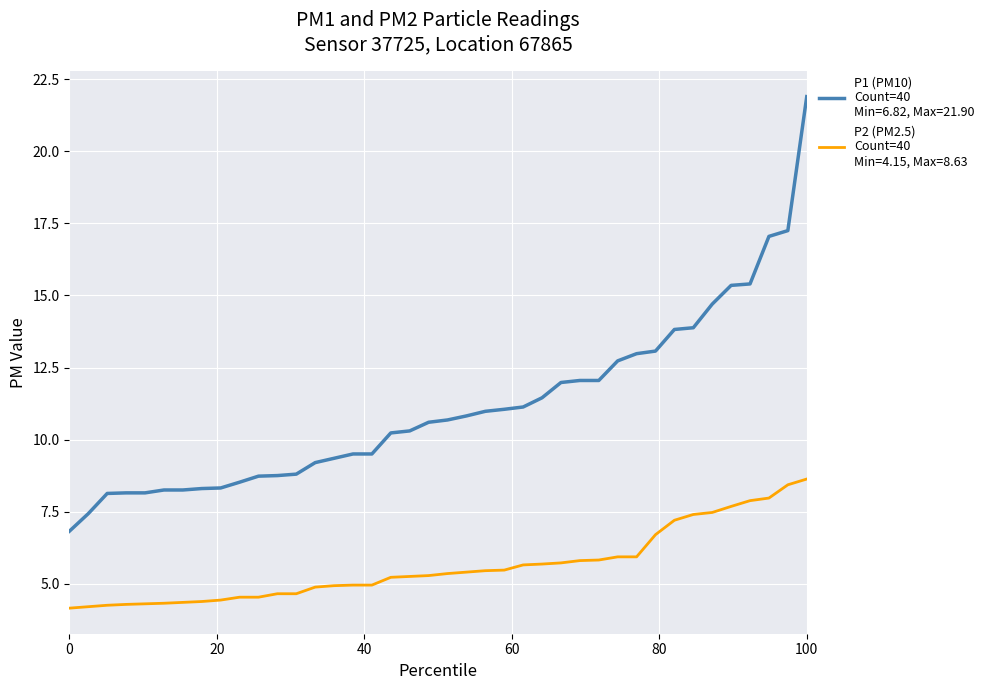

Does the chart display data point markers on the line(s)?

No